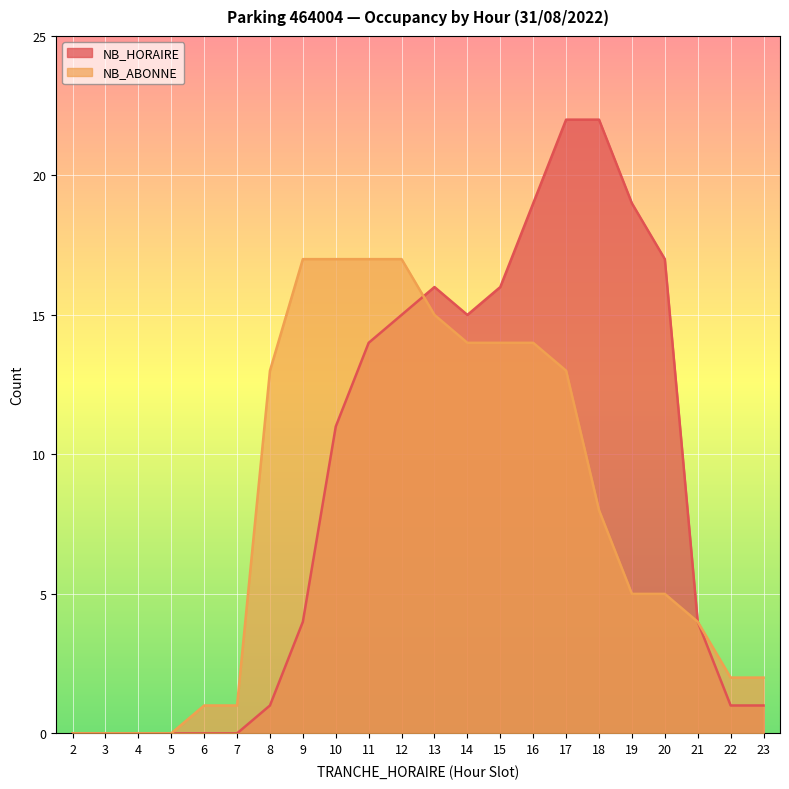

How many times do NB_HORAIRE and NB_ABONNE cross each other?

1